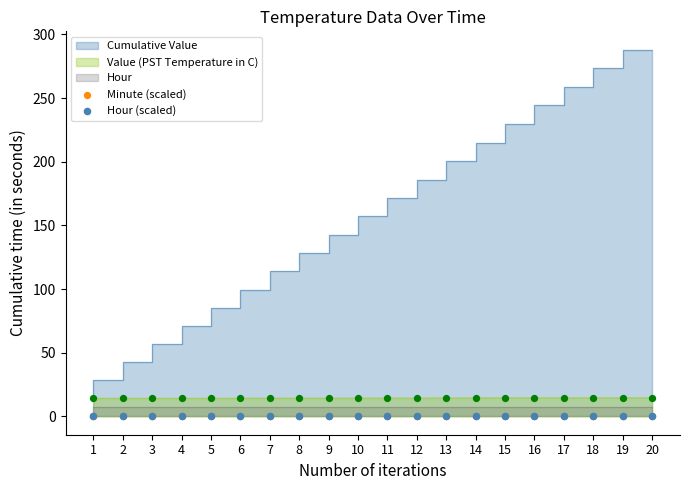

The Value (PST Temperature in C) series shows 14.6 at 20. True or false?

True